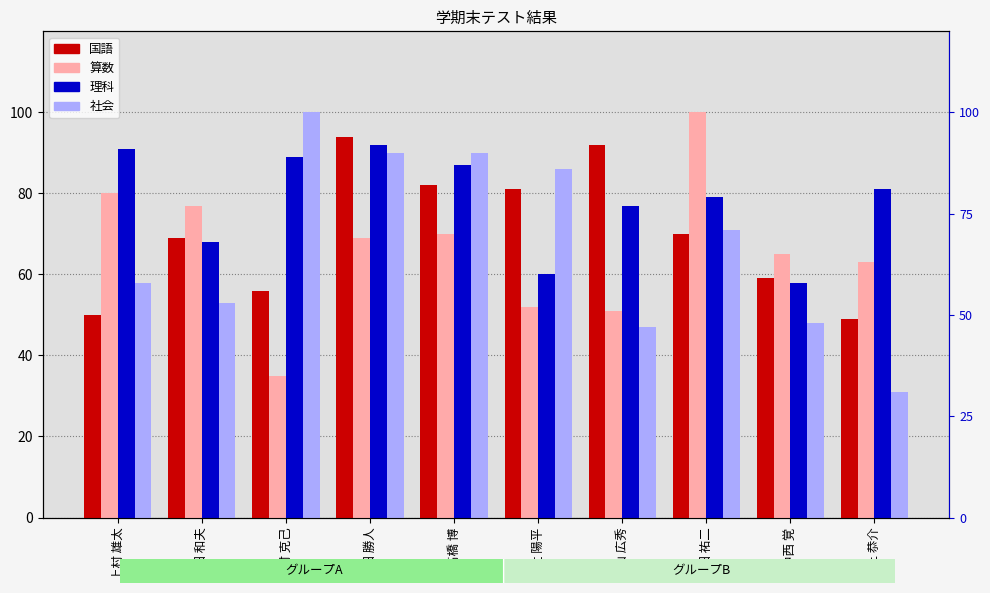

Which has a higher value, 上村 雄太 or 高橋 博?

高橋 博